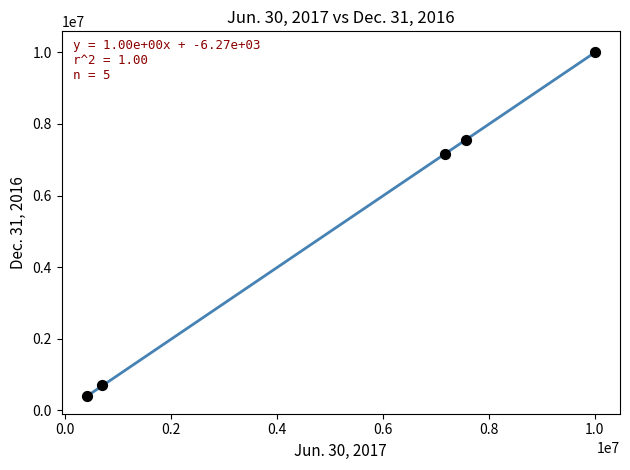

What Y value in the scatter plot is closest to 5199443?

7156281